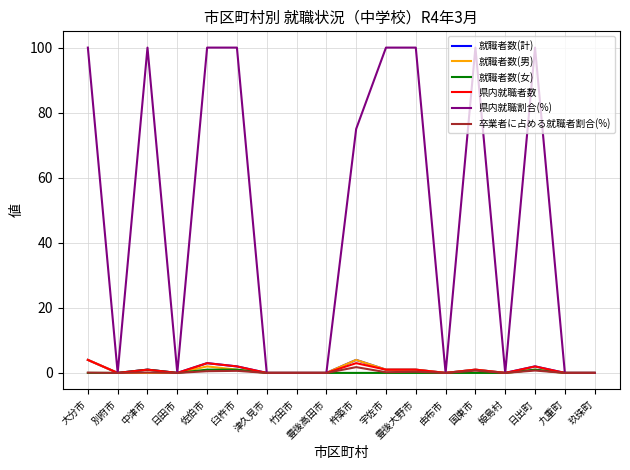

True or false: 県内就職者数 has a value of 4.0 at 大分市.

True